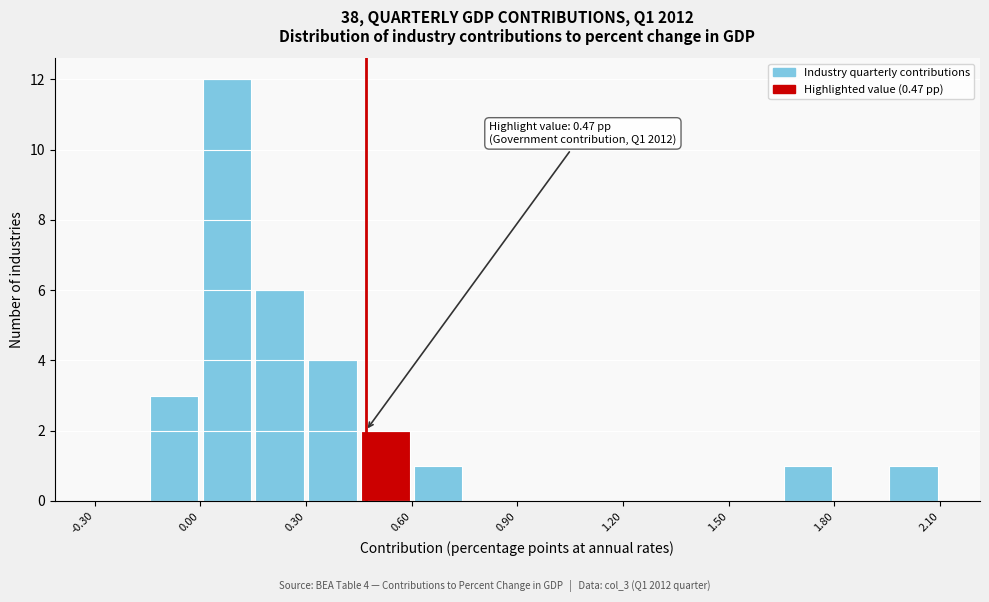

Around what value on the x-axis is the tallest bar? Give the approximate position of its centre, as read against the axis.

0.10